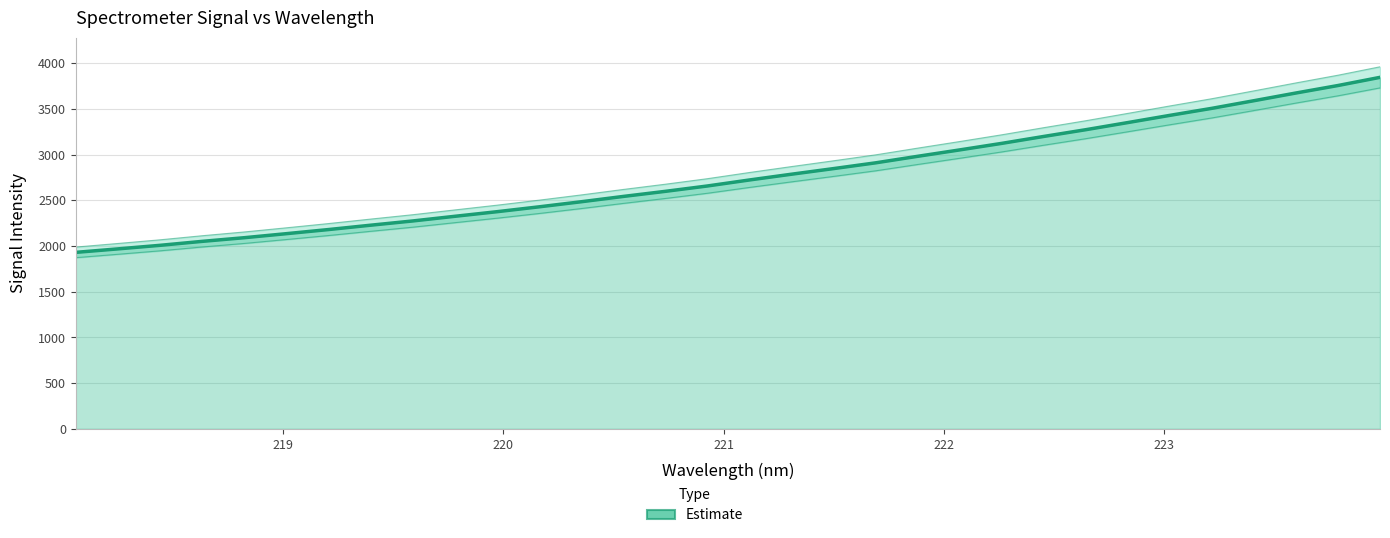

How many series are shown in this chart?

1